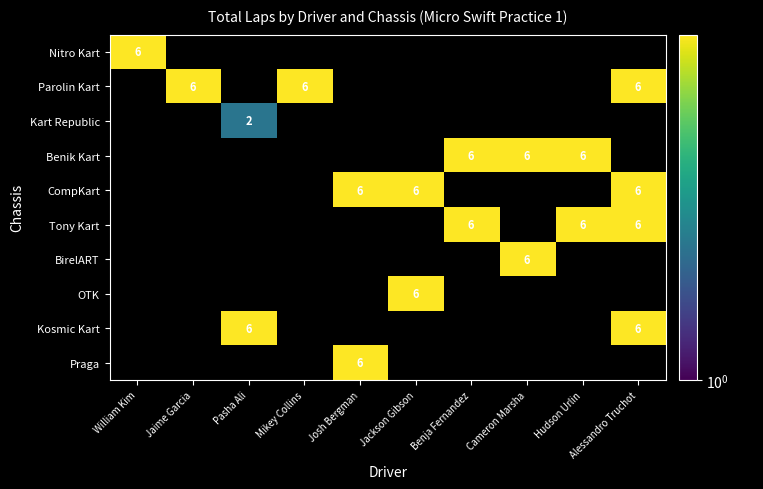

The value of OTK at Jackson Gibson is 10. True or false?

False